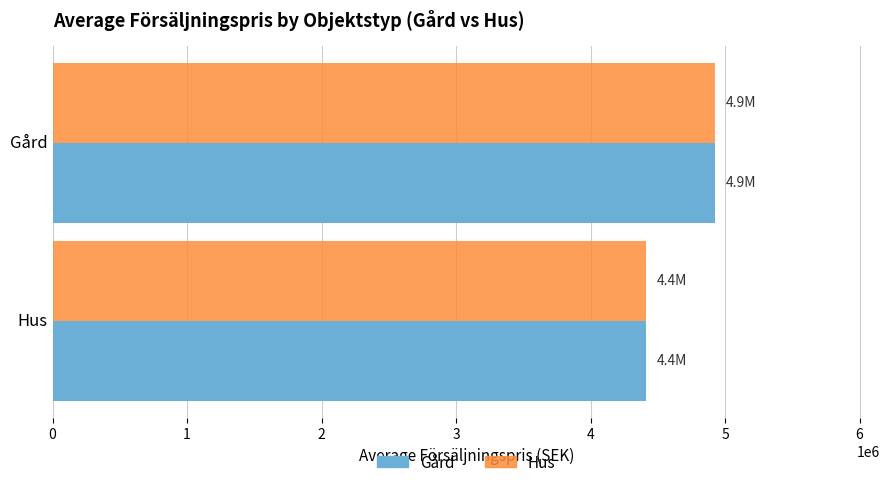

What is the total value across all series at Gård?

9843529.4